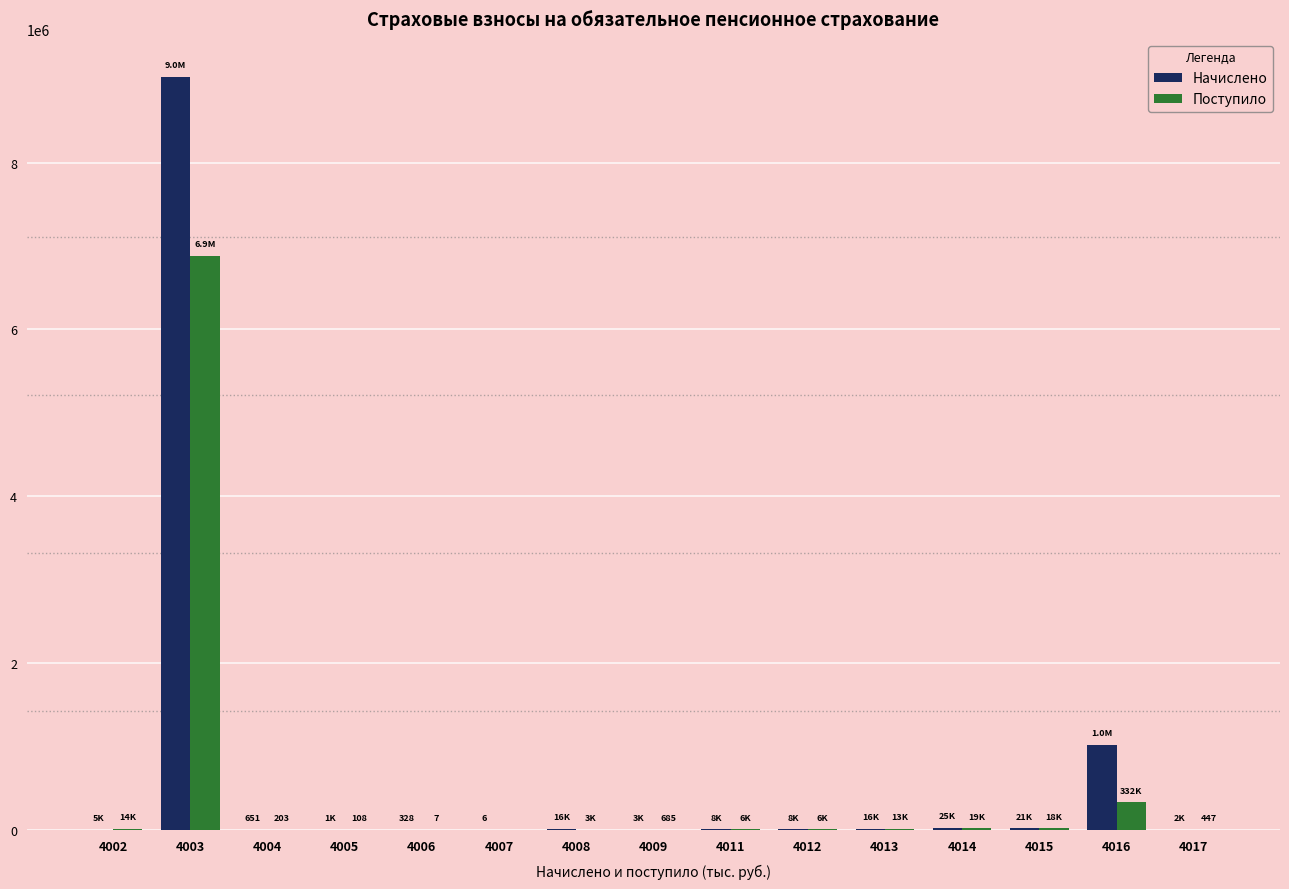

What is the maximum value for Поступило?

6882549